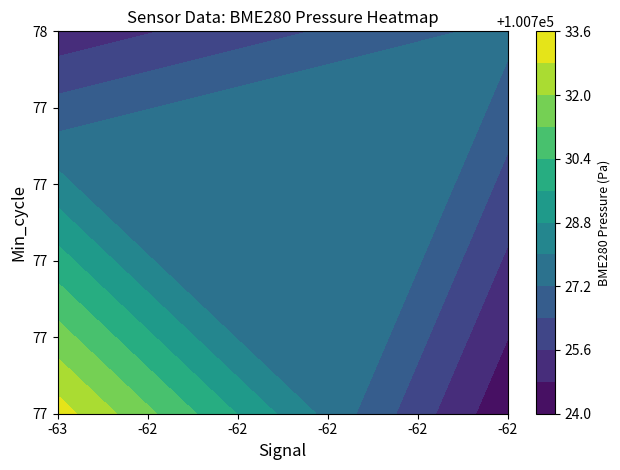

Which series has the largest range (max minus min)?

BME280_pressure